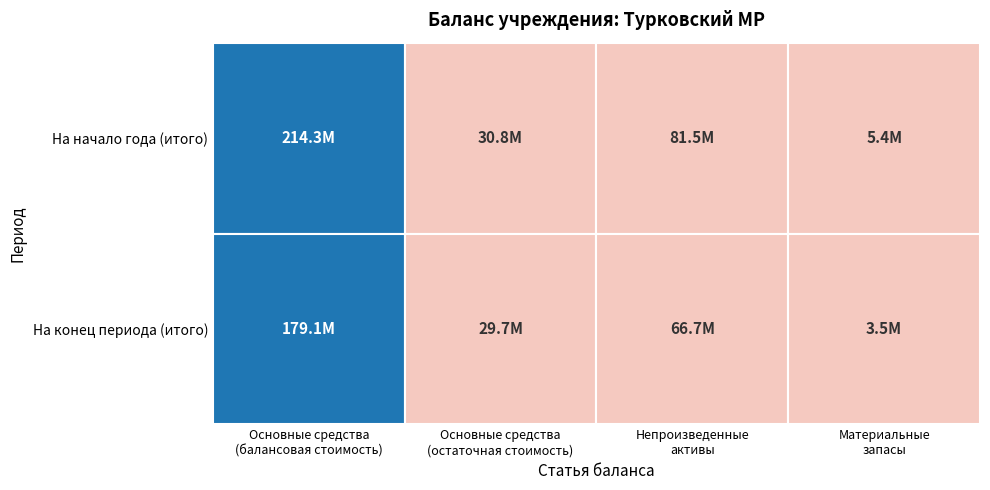

Reading left to right, what are all the values shown in this chart?

Основные средства (балансовая стоимость): 214254764.3	179052632.2
Основные средства (остаточная стоимость): 30843190.1	29719217.7
Непроизведенные активы: 81498027.5	66705057.0
Материальные запасы: 5368800.7	3508425.3